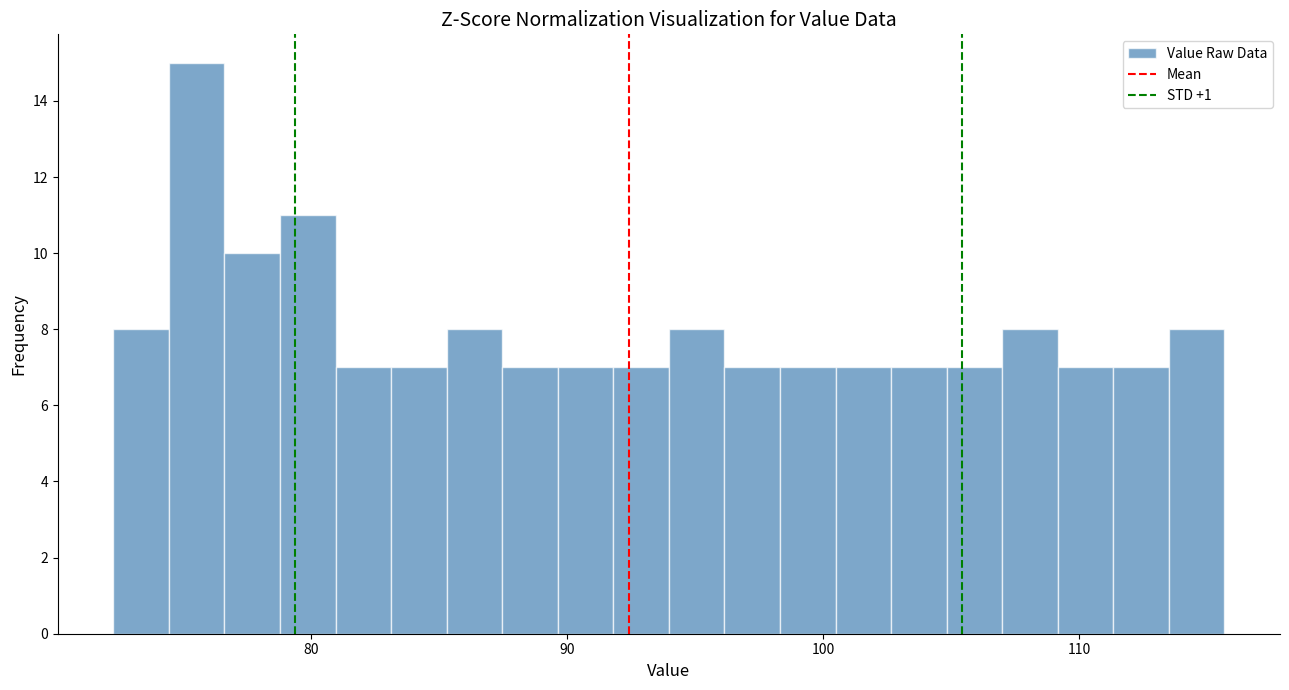

Around what value on the x-axis is the tallest bar? Give the approximate position of its centre, as read against the axis.

76